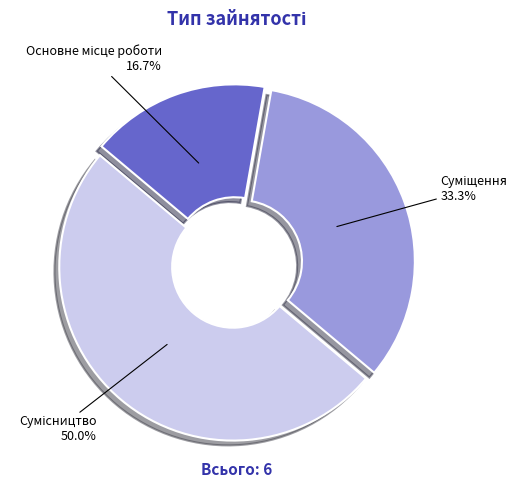

Is there any slice that represents more than half of the pie?

No